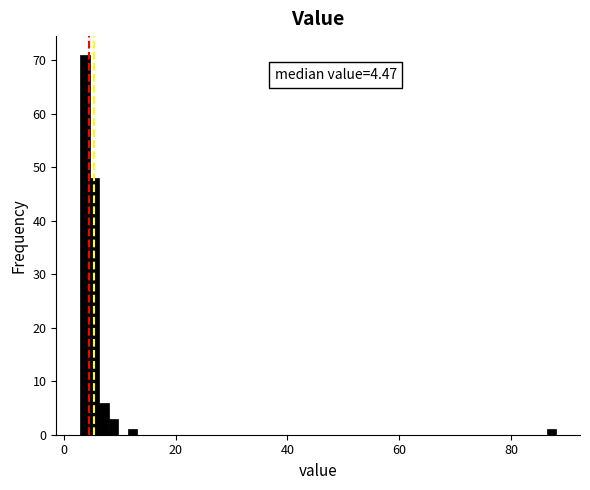

Read against the x-axis, roughly where is the centre of the tallest bar?

4